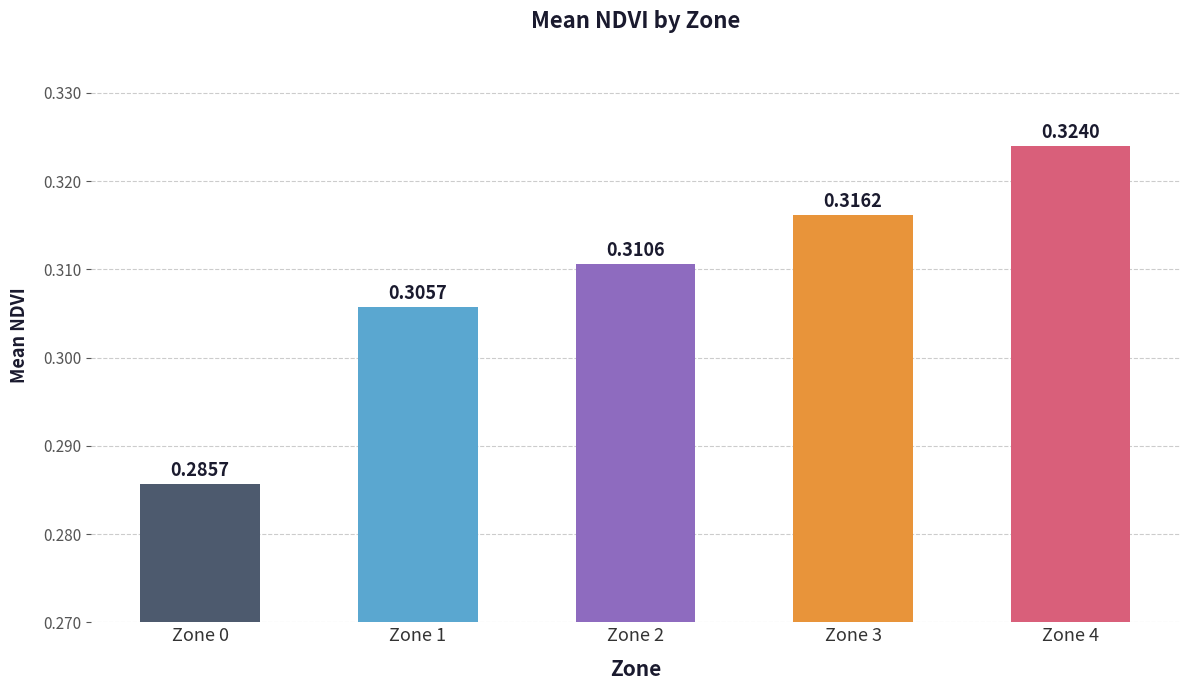

How many data points does each series have?

5